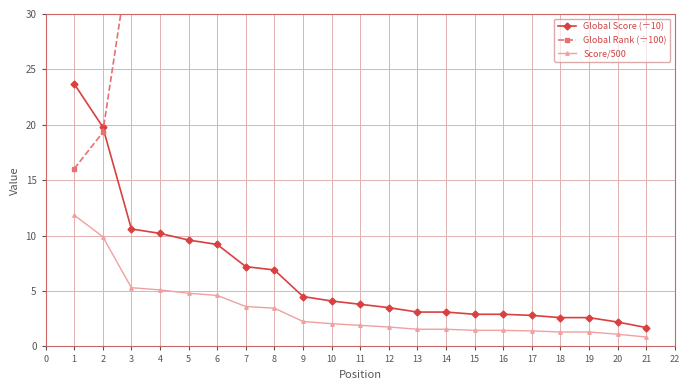

What value does the Score/500 series have at 19?

1.3